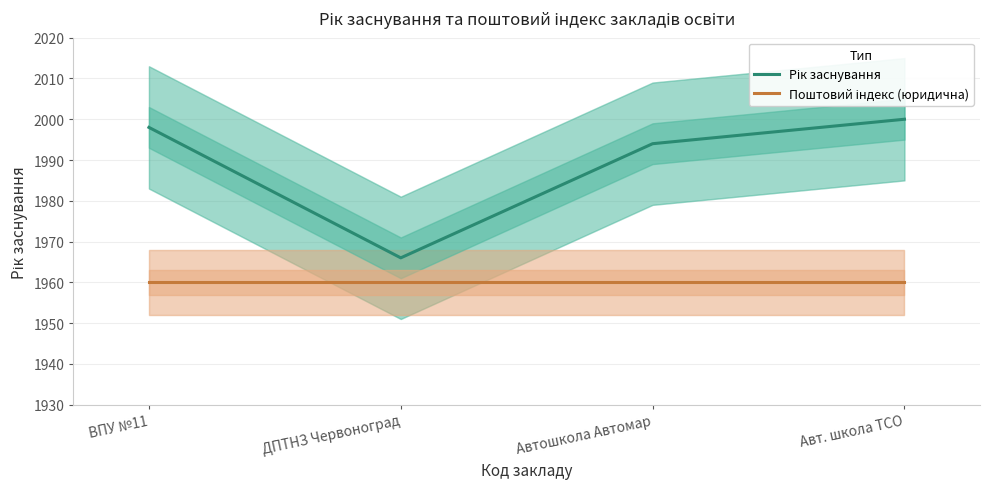

How many series are shown in this chart?

2